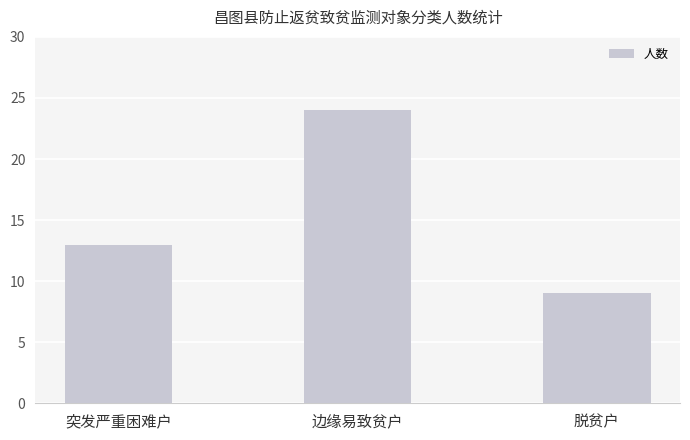

Which label corresponds to the smallest value in the chart?

脱贫户